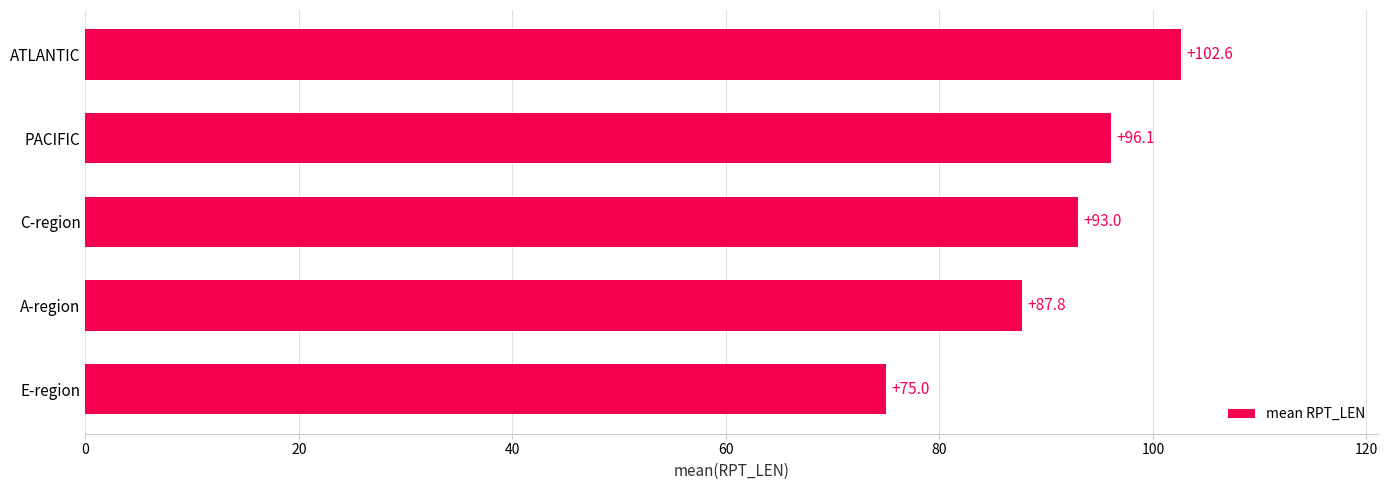

What is the difference between the second highest and minimum values?

21.1